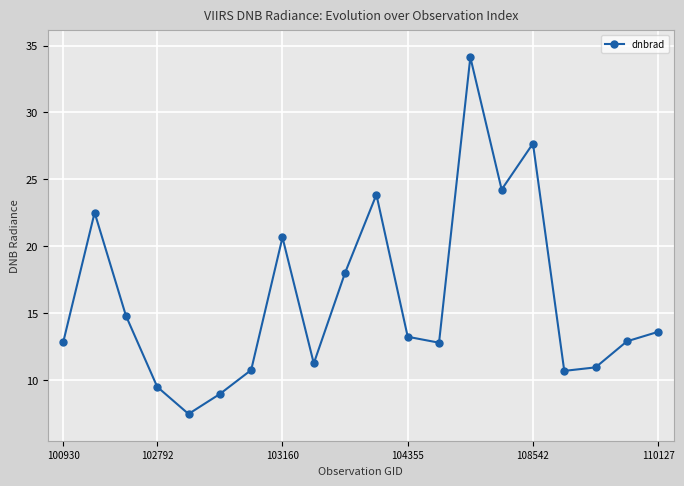

What is the sum of all values?

320.9